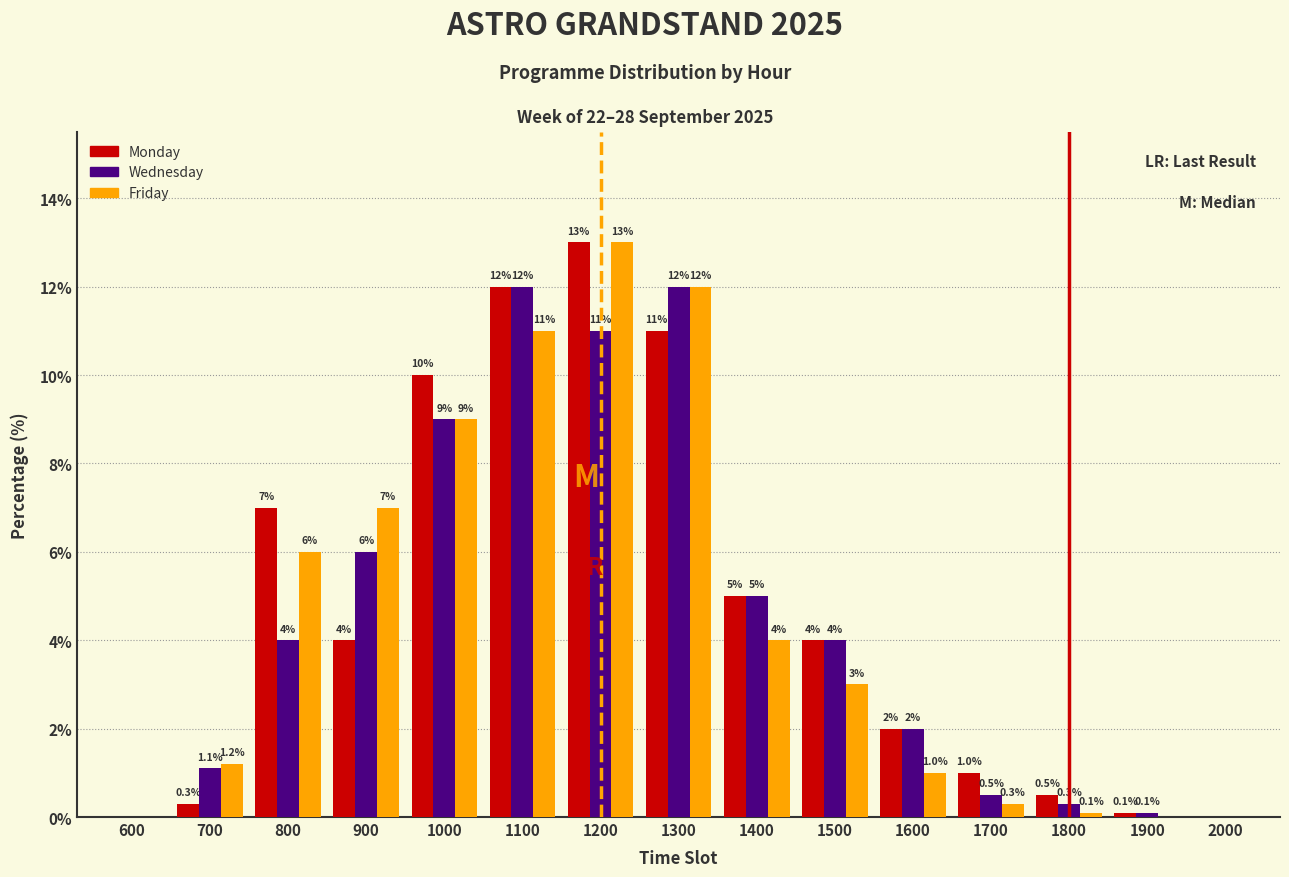

Reading left to right, extract all data points from this chart.

Monday: 600=0.0	700=0.3	800=7.0	900=4.0	1000=10.0	1100=12.0	1200=13.0	1300=11.0	1400=5.0	1500=4.0	1600=2.0	1700=1.0	1800=0.5	1900=0.1	2000=0.0
Wednesday: 600=0.0	700=1.1	800=4.0	900=6.0	1000=9.0	1100=12.0	1200=11.0	1300=12.0	1400=5.0	1500=4.0	1600=2.0	1700=0.5	1800=0.3	1900=0.1	2000=0.0
Friday: 600=0.0	700=1.2	800=6.0	900=7.0	1000=9.0	1100=11.0	1200=13.0	1300=12.0	1400=4.0	1500=3.0	1600=1.0	1700=0.3	1800=0.1	1900=0.0	2000=0.0